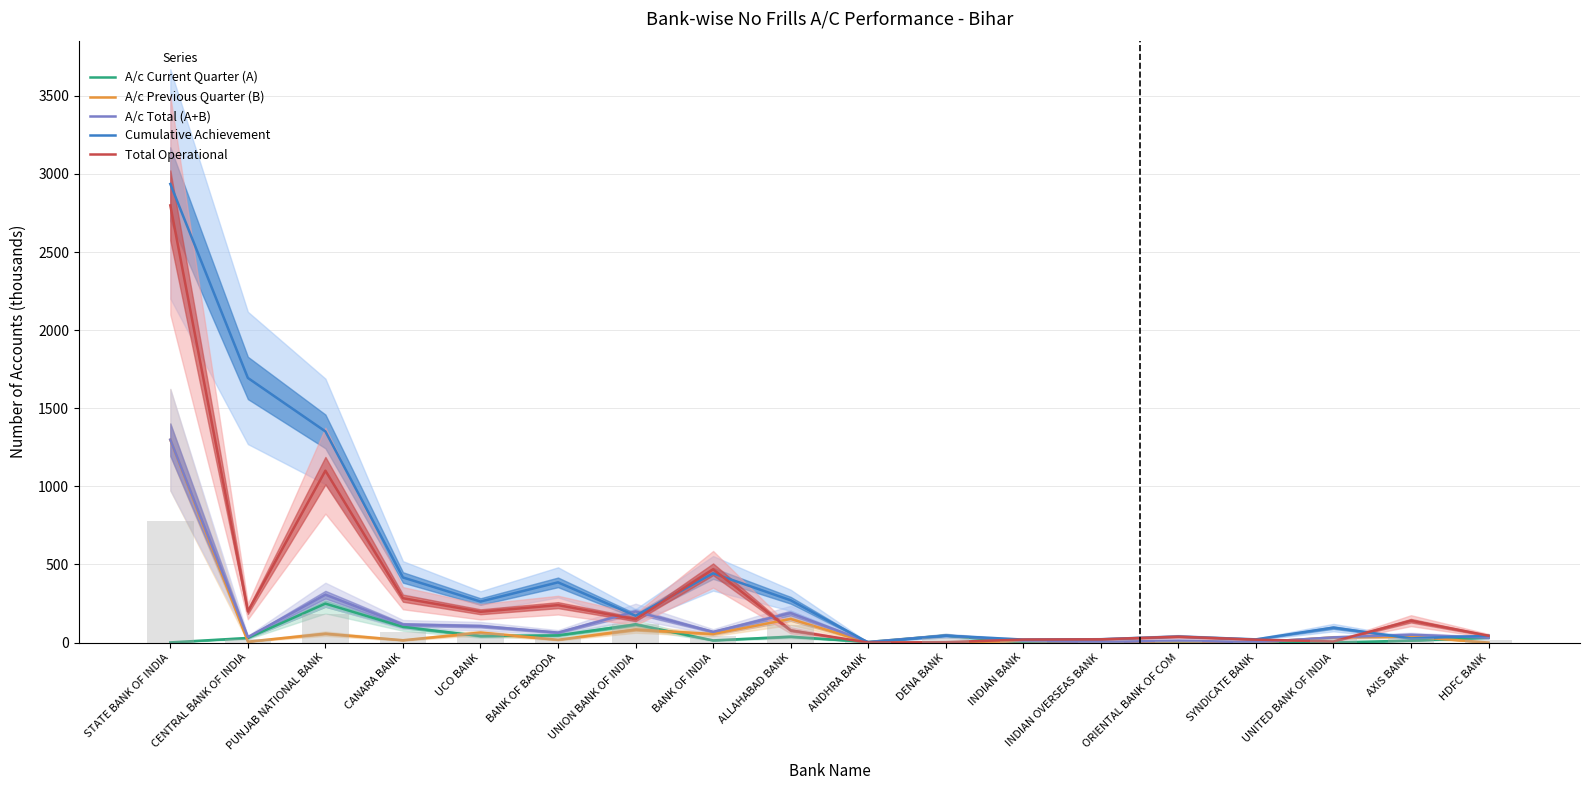

Reading left to right, what are all the values shown in this chart?

A/c Current Quarter (A): STATE BANK OF INDIA=0.9	CENTRAL BANK OF INDIA=29.3	PUNJAB NATIONAL BANK=249.4	CANARA BANK=100.5	UCO BANK=41.6	BANK OF BARODA=46.2	UNION BANK OF INDIA=115.6	BANK OF INDIA=13.8	ALLAHABAD BANK=37.6	ANDHRA BANK=3.6	DENA BANK=45.0	INDIAN BANK=0.2	INDIAN OVERSEAS BANK=0.7	ORIENTAL BANK OF COM=5.1	SYNDICATE BANK=0.5	UNITED BANK OF INDIA=0.4	AXIS BANK=12.4	HDFC BANK=31.3
A/c Previous Quarter (B): STATE BANK OF INDIA=1298.2	CENTRAL BANK OF INDIA=5.6	PUNJAB NATIONAL BANK=57.0	CANARA BANK=14.9	UCO BANK=63.9	BANK OF BARODA=17.5	UNION BANK OF INDIA=83.5	BANK OF INDIA=54.7	ALLAHABAD BANK=151.1	ANDHRA BANK=0.0	DENA BANK=0.0	INDIAN BANK=11.1	INDIAN OVERSEAS BANK=2.6	ORIENTAL BANK OF COM=7.1	SYNDICATE BANK=1.6	UNITED BANK OF INDIA=32.7	AXIS BANK=37.9	HDFC BANK=0.0
A/c Total (A+B): STATE BANK OF INDIA=1299.0	CENTRAL BANK OF INDIA=34.9	PUNJAB NATIONAL BANK=306.4	CANARA BANK=115.3	UCO BANK=105.5	BANK OF BARODA=63.8	UNION BANK OF INDIA=199.1	BANK OF INDIA=68.5	ALLAHABAD BANK=188.7	ANDHRA BANK=3.6	DENA BANK=45.0	INDIAN BANK=11.3	INDIAN OVERSEAS BANK=3.3	ORIENTAL BANK OF COM=12.2	SYNDICATE BANK=2.1	UNITED BANK OF INDIA=33.1	AXIS BANK=50.3	HDFC BANK=31.3
Cumulative Achievement: STATE BANK OF INDIA=2936.0	CENTRAL BANK OF INDIA=1694.1	PUNJAB NATIONAL BANK=1351.8	CANARA BANK=416.8	UCO BANK=262.6	BANK OF BARODA=385.4	UNION BANK OF INDIA=171.4	BANK OF INDIA=443.3	ALLAHABAD BANK=270.8	ANDHRA BANK=0.5	DENA BANK=44.1	INDIAN BANK=19.2	INDIAN OVERSEAS BANK=21.4	ORIENTAL BANK OF COM=38.6	SYNDICATE BANK=20.5	UNITED BANK OF INDIA=95.7	AXIS BANK=26.6	HDFC BANK=43.1
Total Operational: STATE BANK OF INDIA=2798.9	CENTRAL BANK OF INDIA=199.0	PUNJAB NATIONAL BANK=1100.4	CANARA BANK=284.0	UCO BANK=197.0	BANK OF BARODA=239.5	UNION BANK OF INDIA=149.2	BANK OF INDIA=469.0	ALLAHABAD BANK=78.2	ANDHRA BANK=0.0	DENA BANK=2.5	INDIAN BANK=19.2	INDIAN OVERSEAS BANK=20.6	ORIENTAL BANK OF COM=37.6	SYNDICATE BANK=18.5	UNITED BANK OF INDIA=6.9	AXIS BANK=140.1	HDFC BANK=43.8